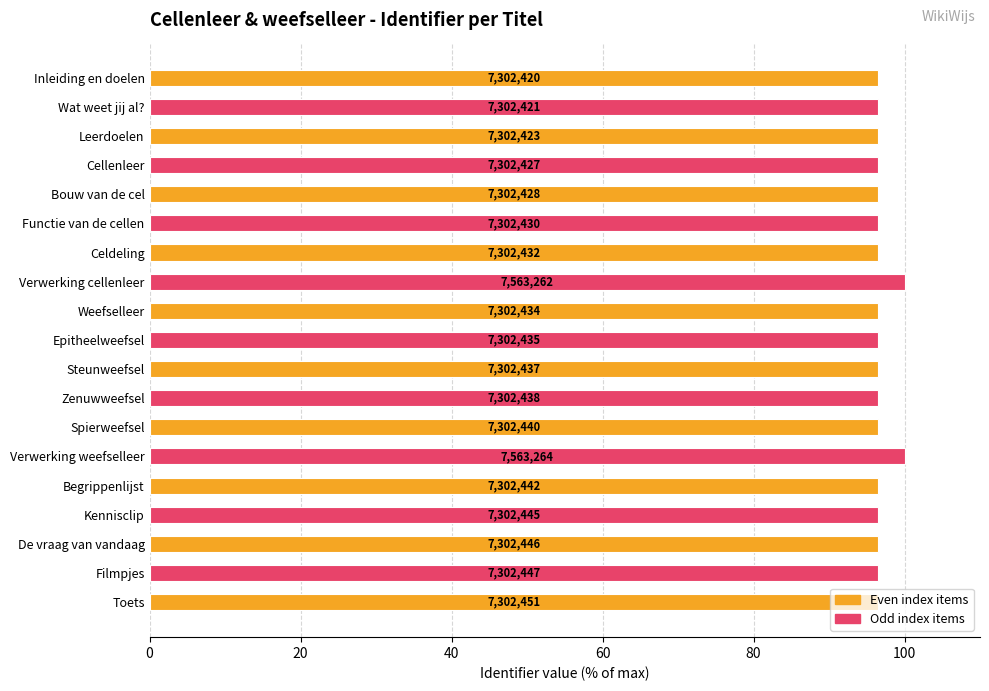

How many bars are there in total?

19